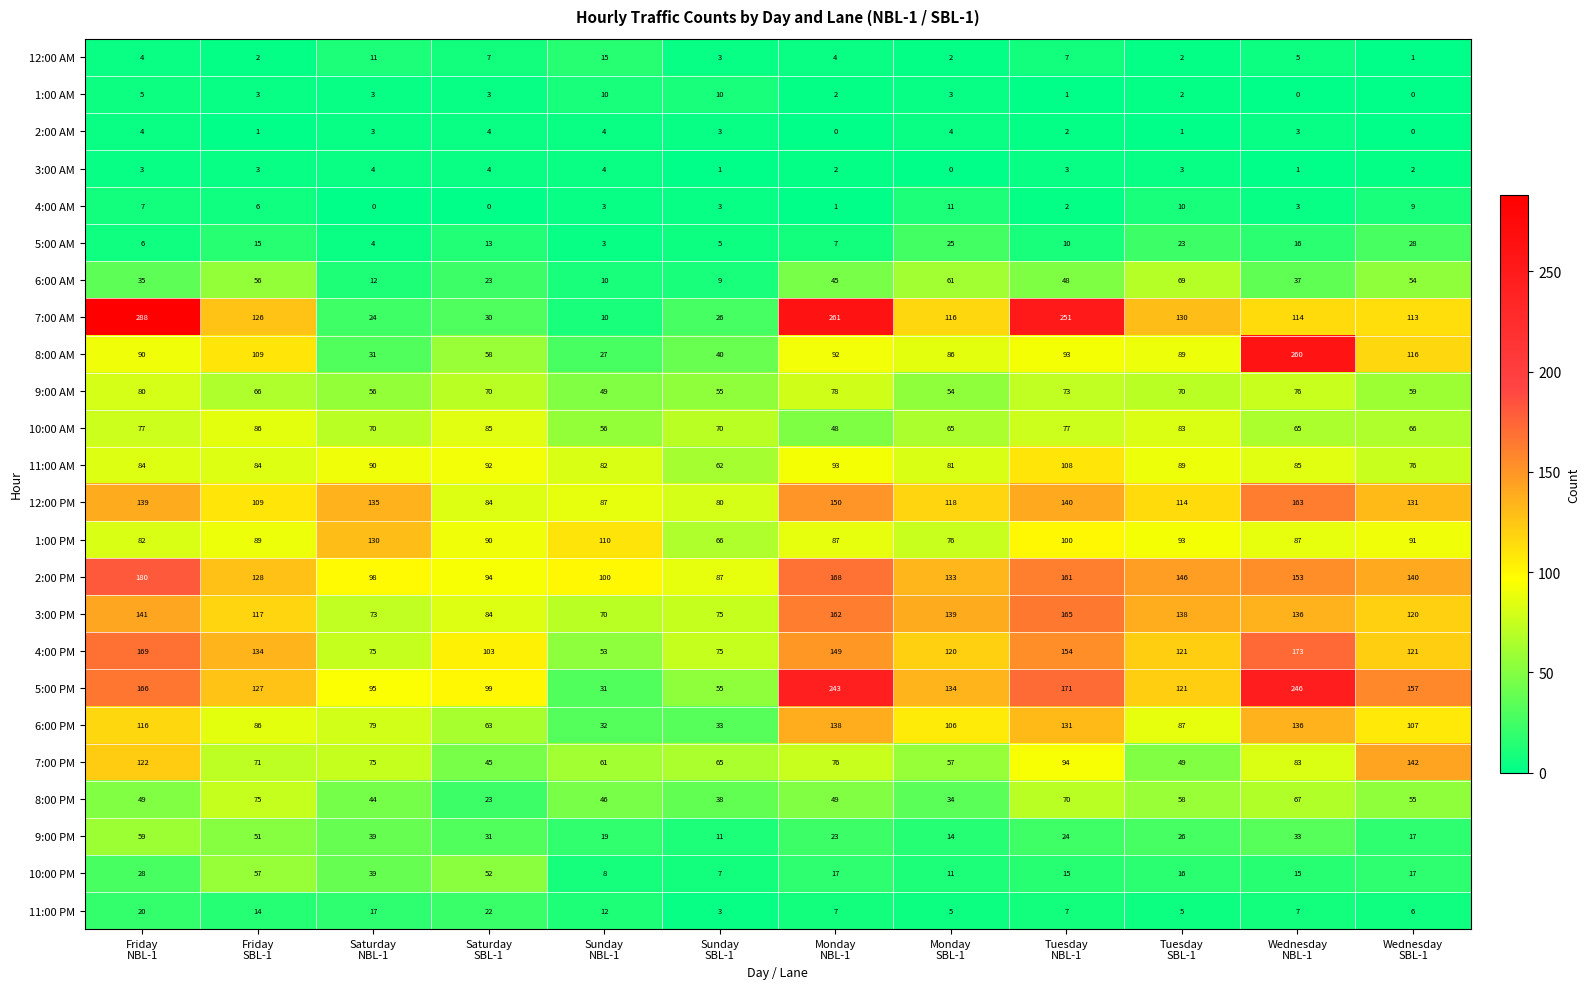

What is the highest value of the 7:00 AM series?

288